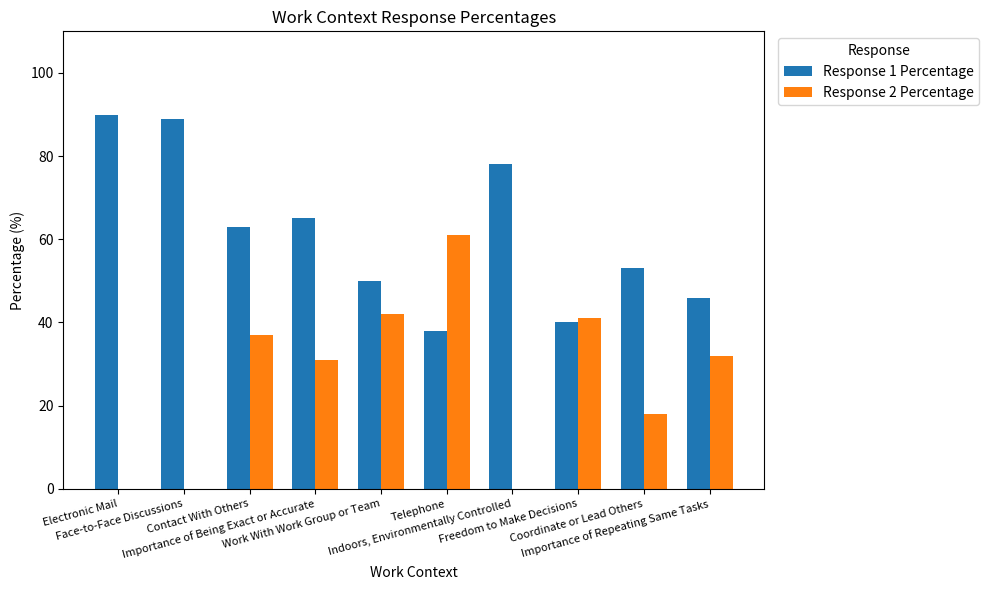

Count the number of data series in this chart.

2